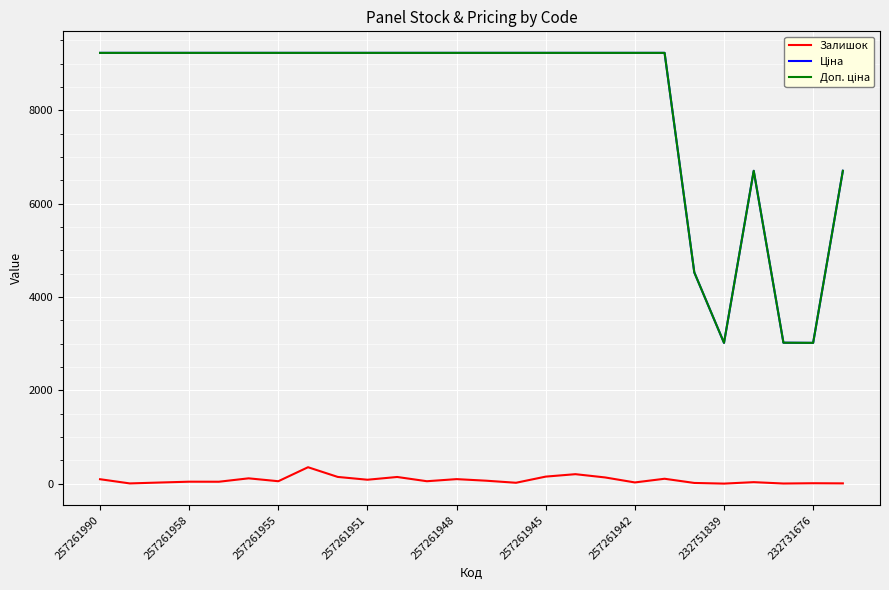

What is the greatest value displayed?

9233.4